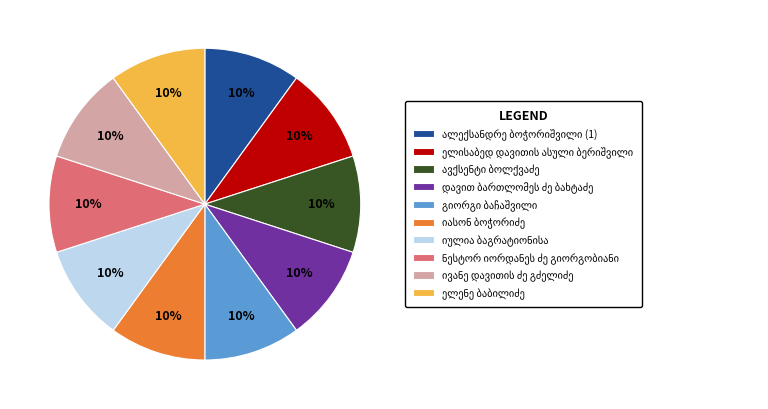

Is there a majority slice in this chart?

No